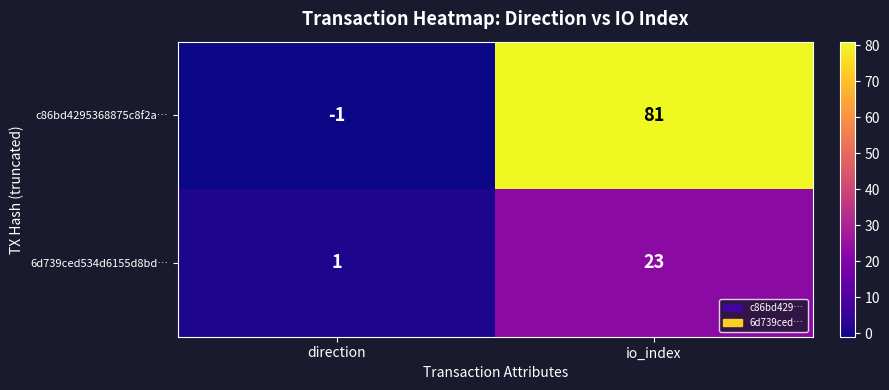

What is the difference between the maximum and minimum values in the c86bd4295368875c8f2a… series?

82